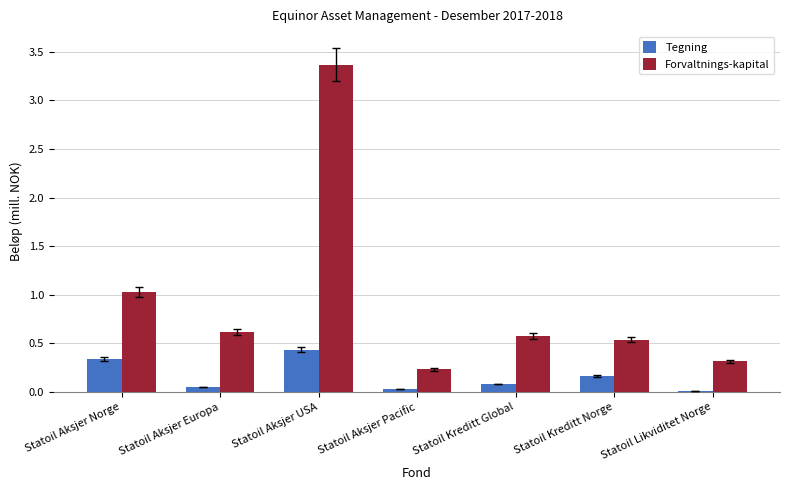

At which category does the chart reach its peak across all series?

Statoil Aksjer USA